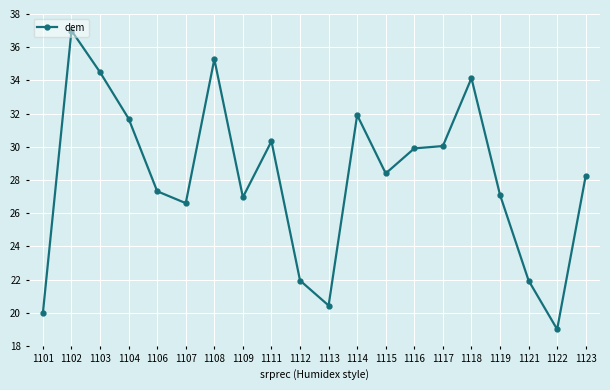

What is the sum of the values at 1113 and 1111?

50.8